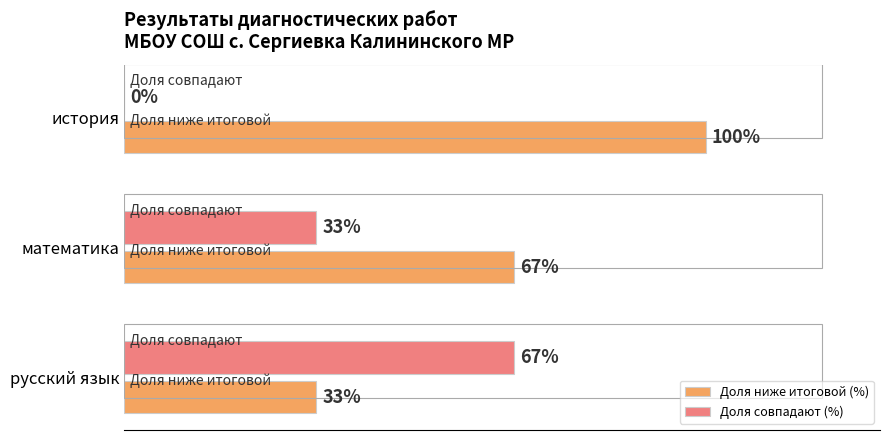

Is the value of Доля ниже итоговой (%) at математика greater than the value of Доля совпадают (%) at математика?

Yes